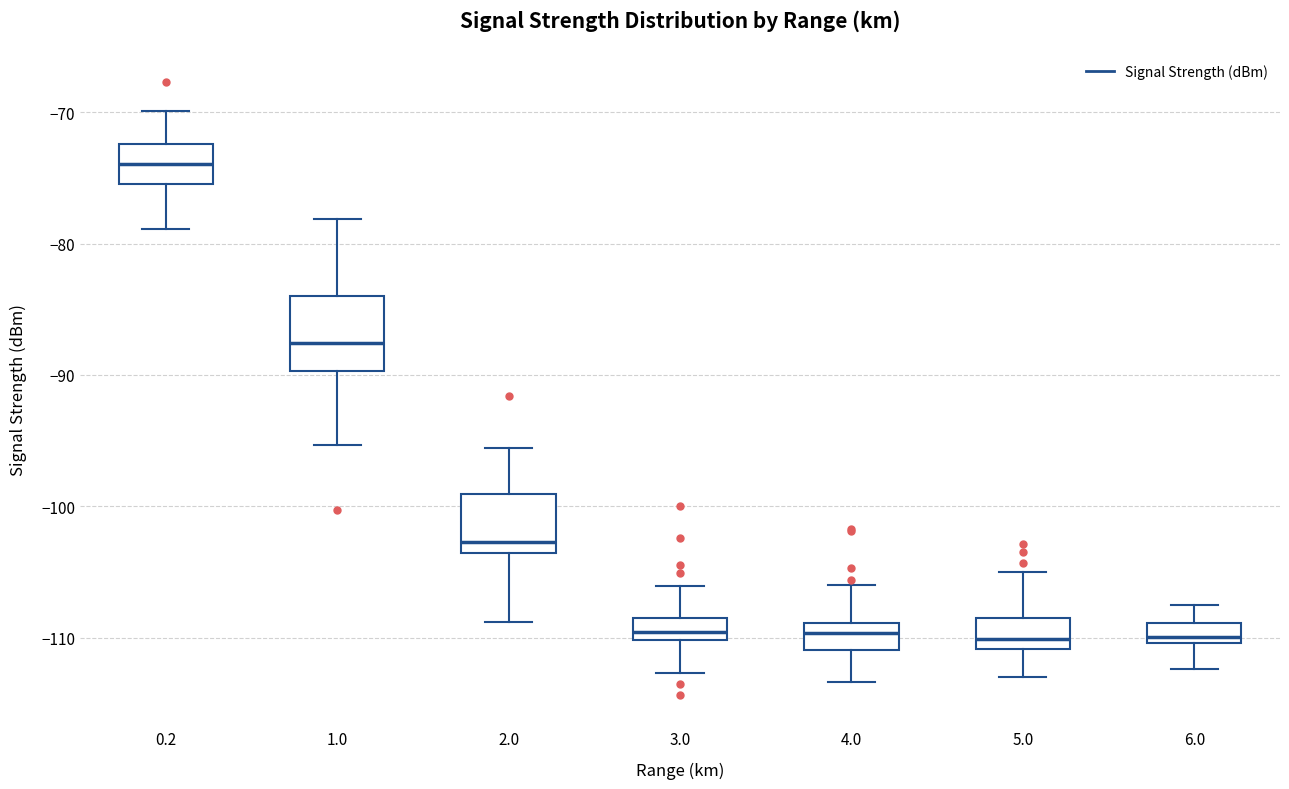

Where does the median line of the box at x = 2.0 sit on the y-axis? The values are not printed on the chart, so give them approximately, as read against the axis.

-103